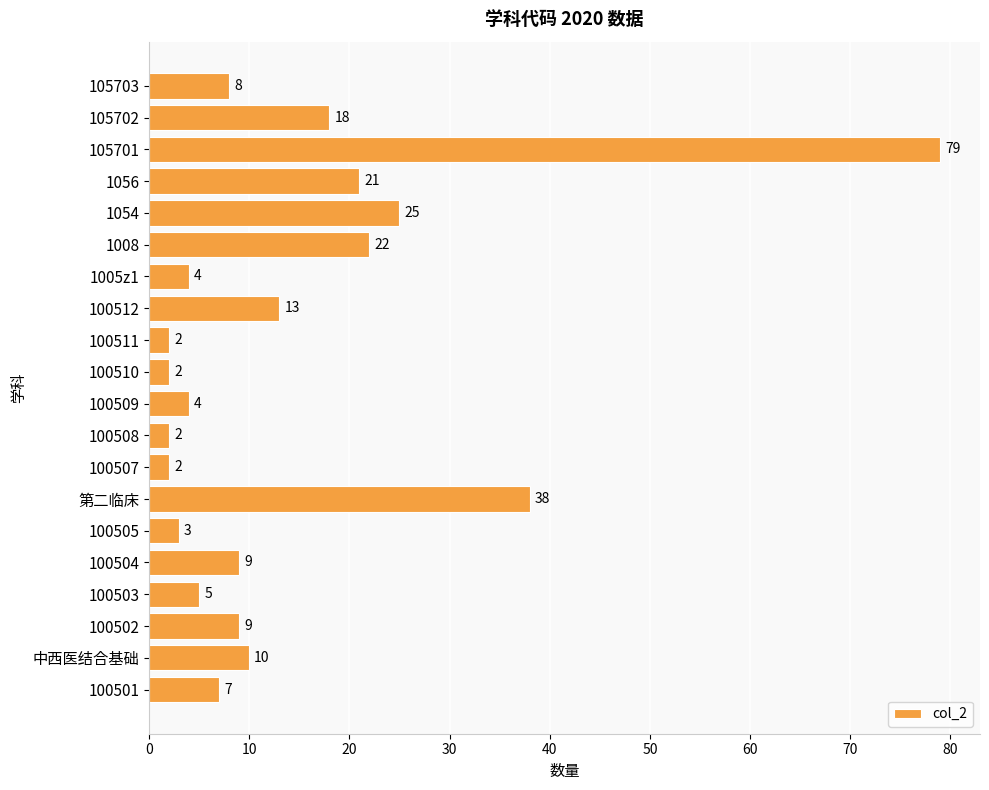

What is the ratio of the value at 中西医结合基础 to the value at 100507?

5.0